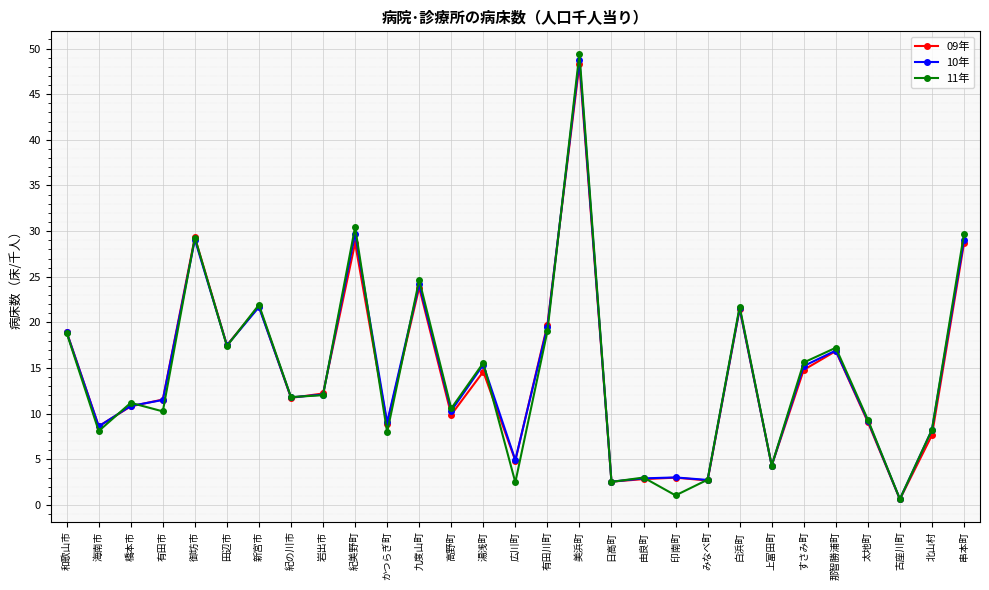

What is the greatest value displayed?

49.4